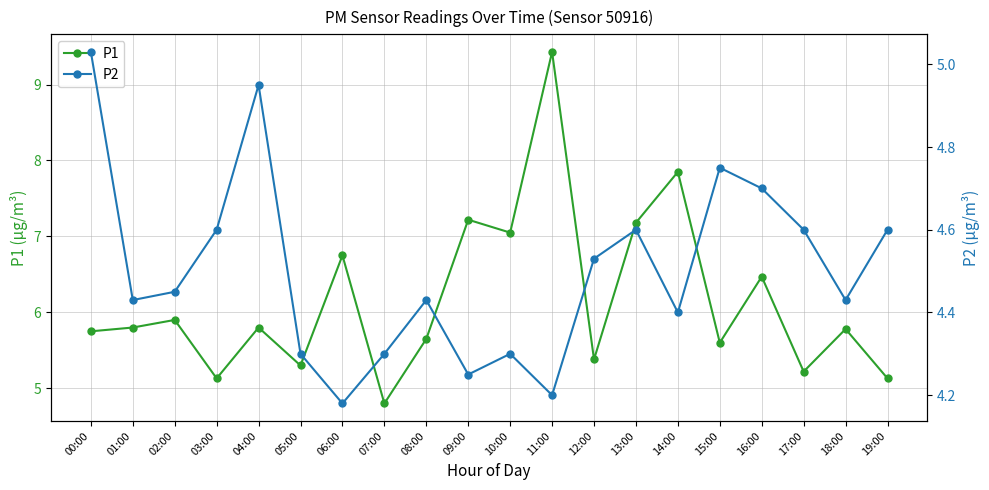

What is the smallest value displayed?

4.2